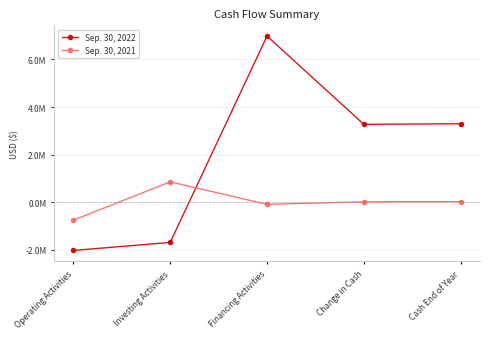

How many values in Sep. 30, 2022 are above zero?

3